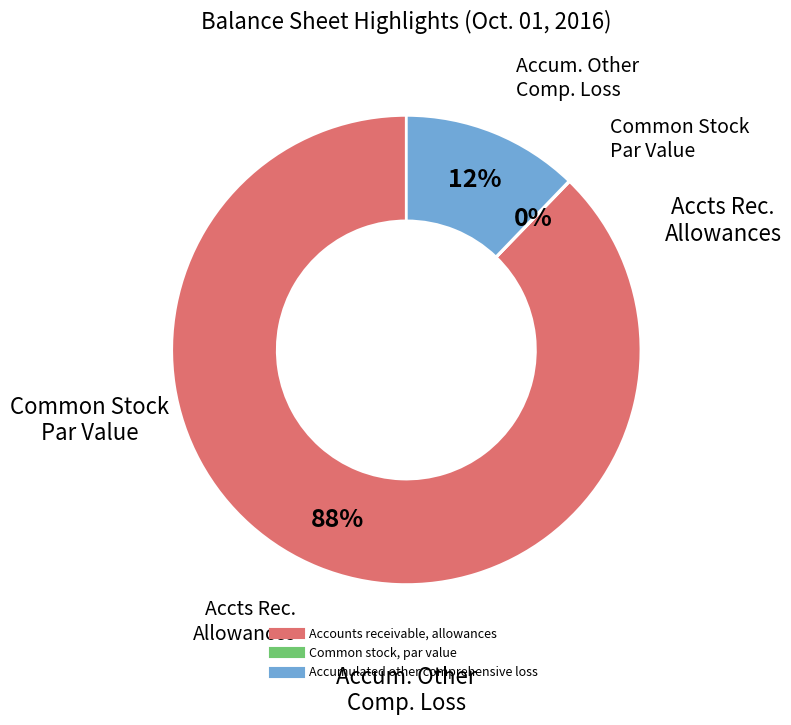

The Accounts receivable, allowances slice represents 81% of the pie. True or false?

False